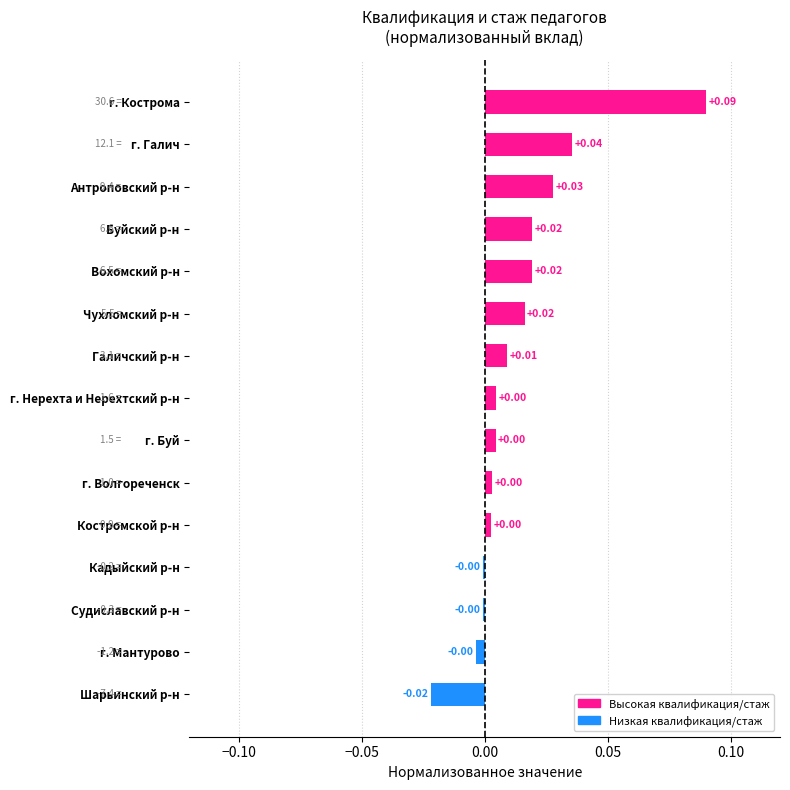

Which has a higher value, Вохомский р-н or Галичский р-н?

Вохомский р-н